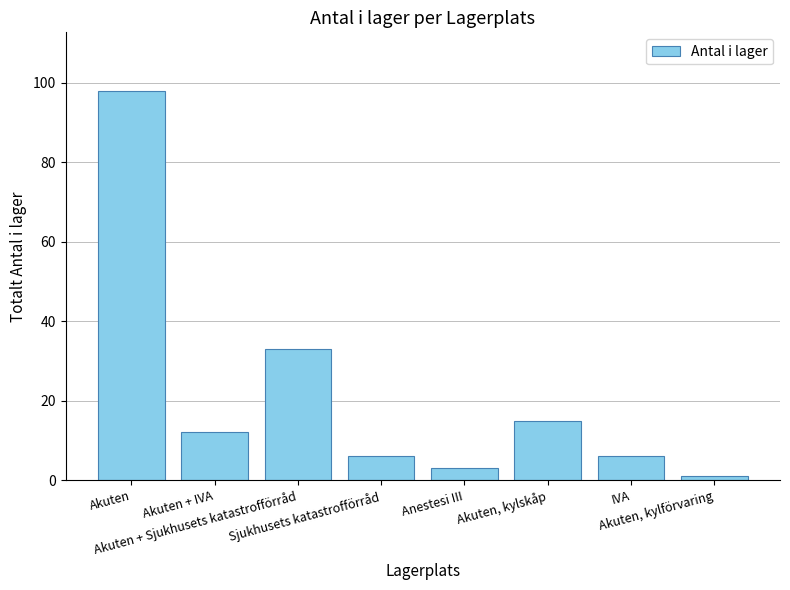

The chart shows a value of 3 at Anestesi III. True or false?

True